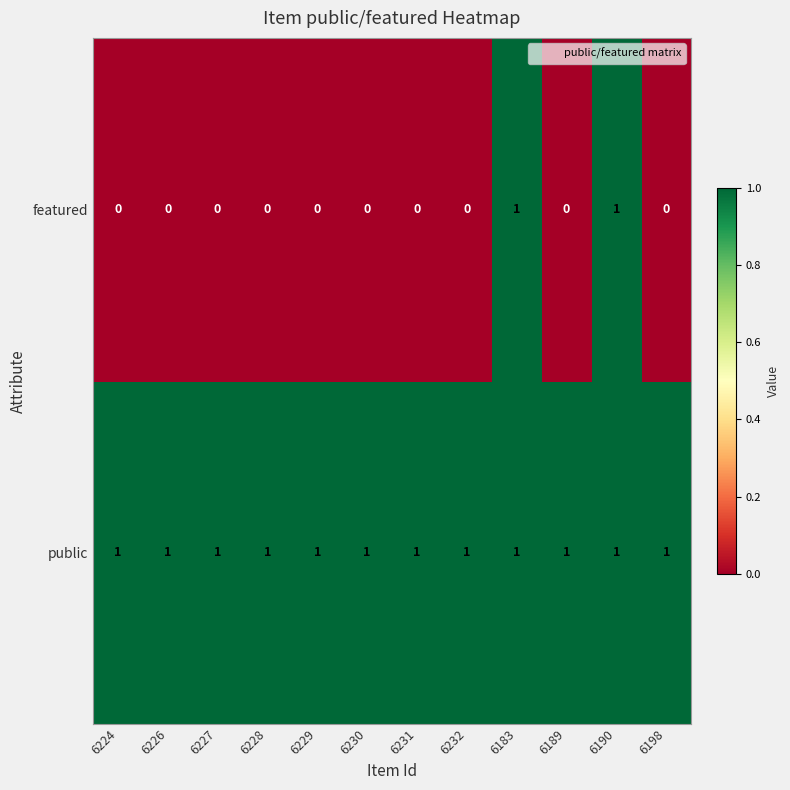

List the series in order of their overall mean, lowest first.

featured, public